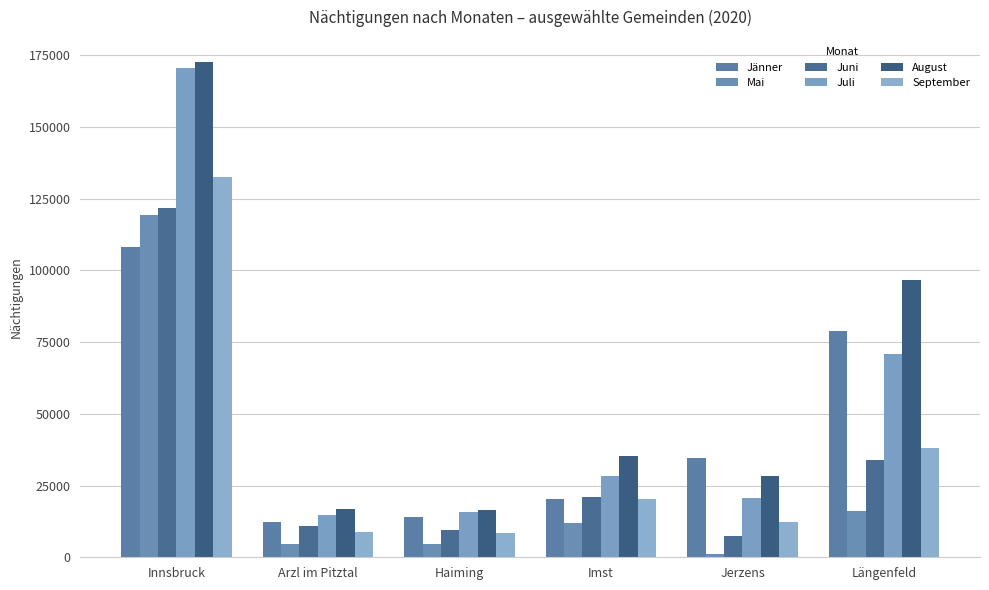

Which series has the largest total across all categories?

August